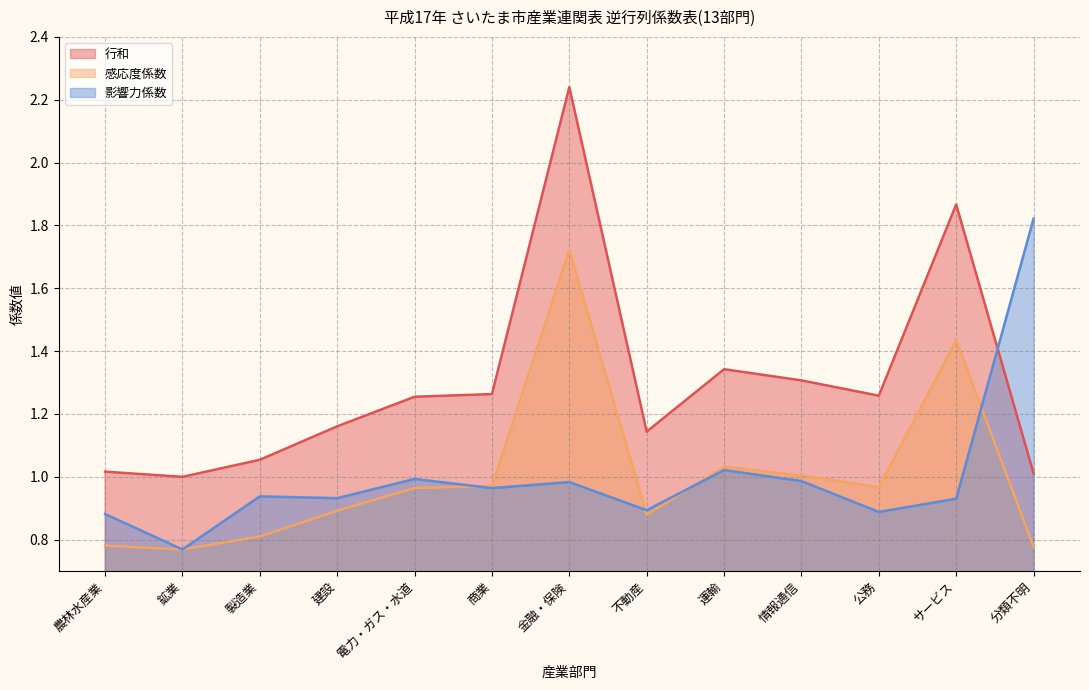

Reading right to left, extract all data points from this chart.

行和: 1.0	1.9	1.3	1.3	1.3	1.1	2.2	1.3	1.3	1.2	1.1	1.0	1.0
感応度係数: 0.8	1.4	1.0	1.0	1.0	0.9	1.7	1.0	1.0	0.9	0.8	0.8	0.8
影響力係数: 1.8	0.9	0.9	1.0	1.0	0.9	1.0	1.0	1.0	0.9	0.9	0.8	0.9